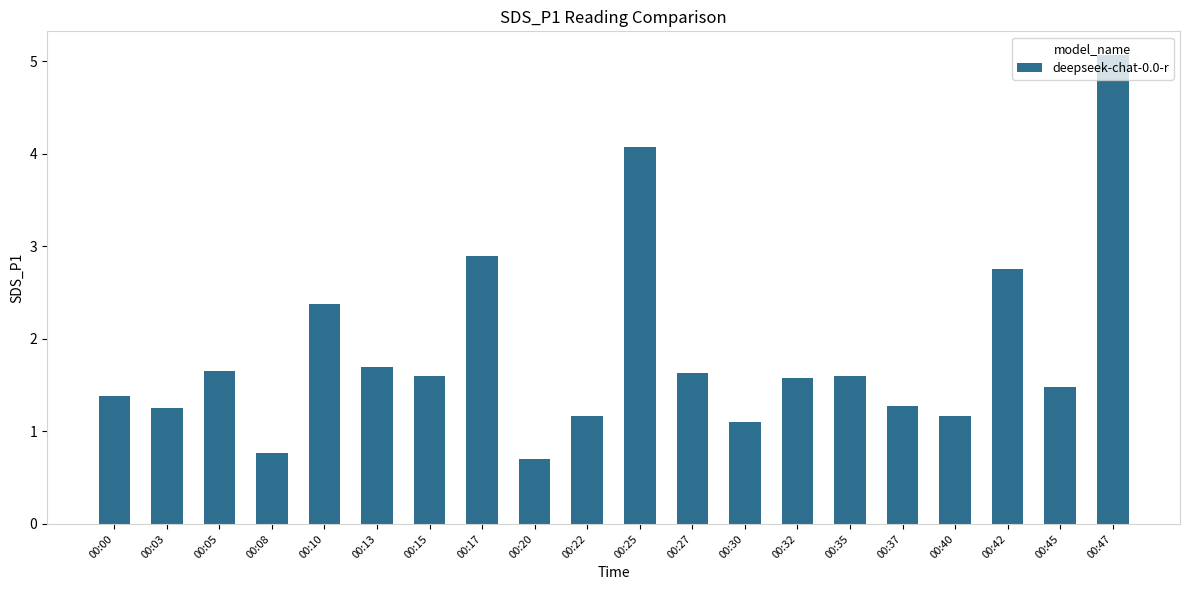

What is the difference between the second highest and minimum values?

3.4